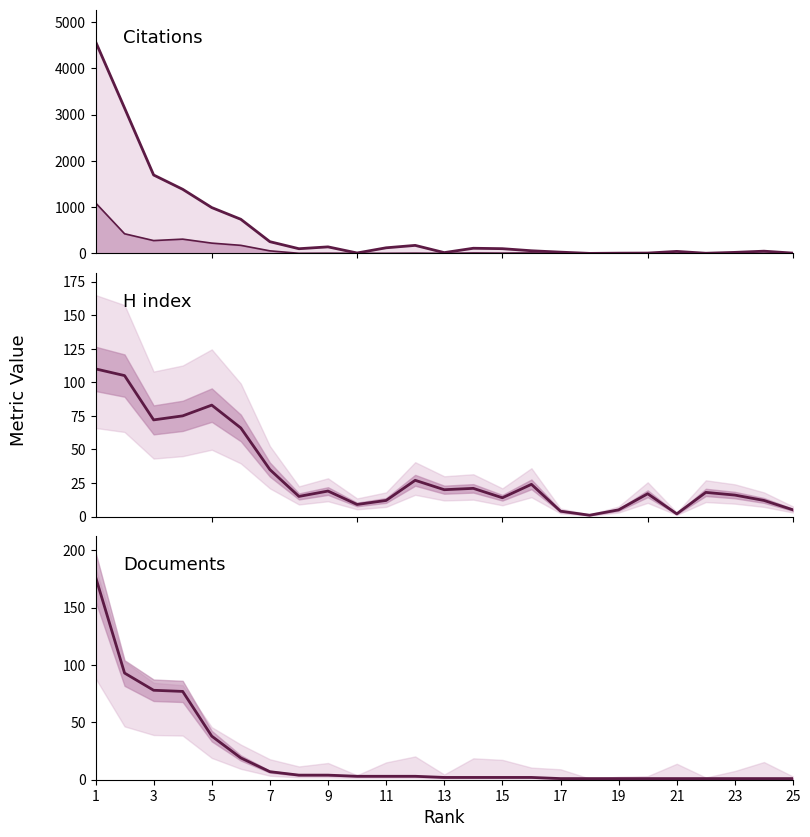

Which category has the highest value across all series?

1